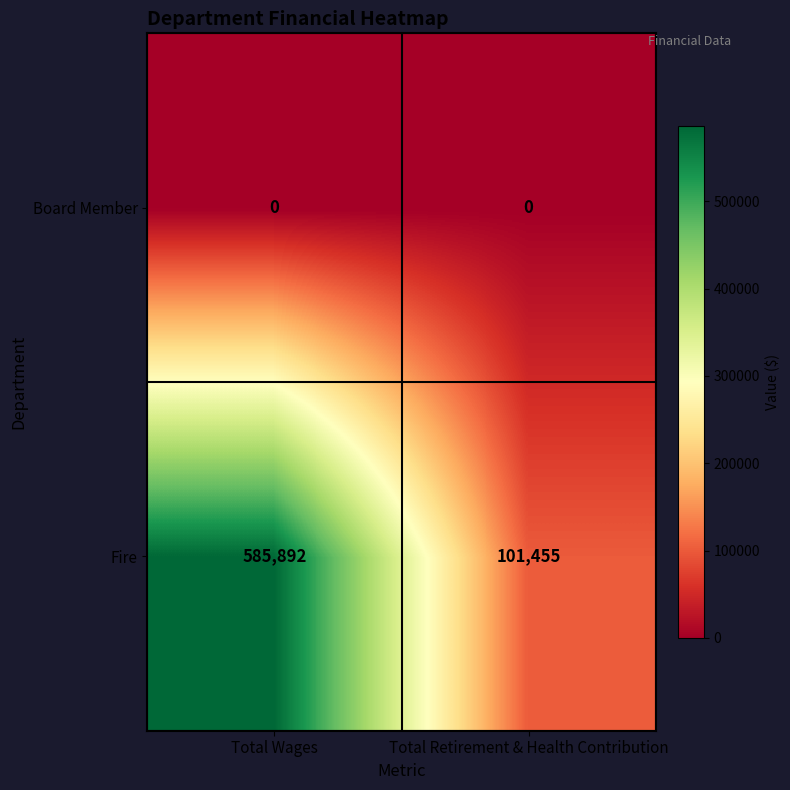

At which category is the sum across all series the highest?

Total Wages